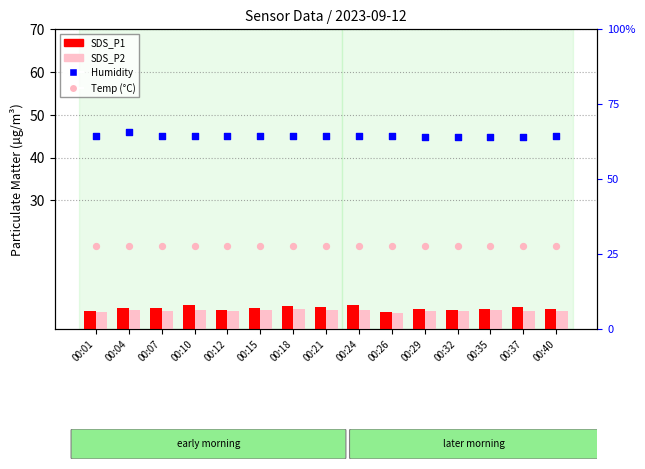

Which series has the largest Y range (max minus min)?

Humidity